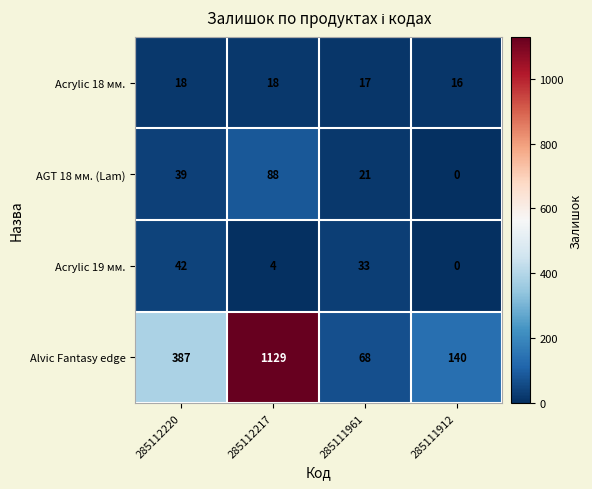

At 285111961, list the series in order from largest to smallest.

Alvic Fantasy edge, Acrylic 19 мм., AGT 18 мм. (Lam), Acrylic 18 мм.